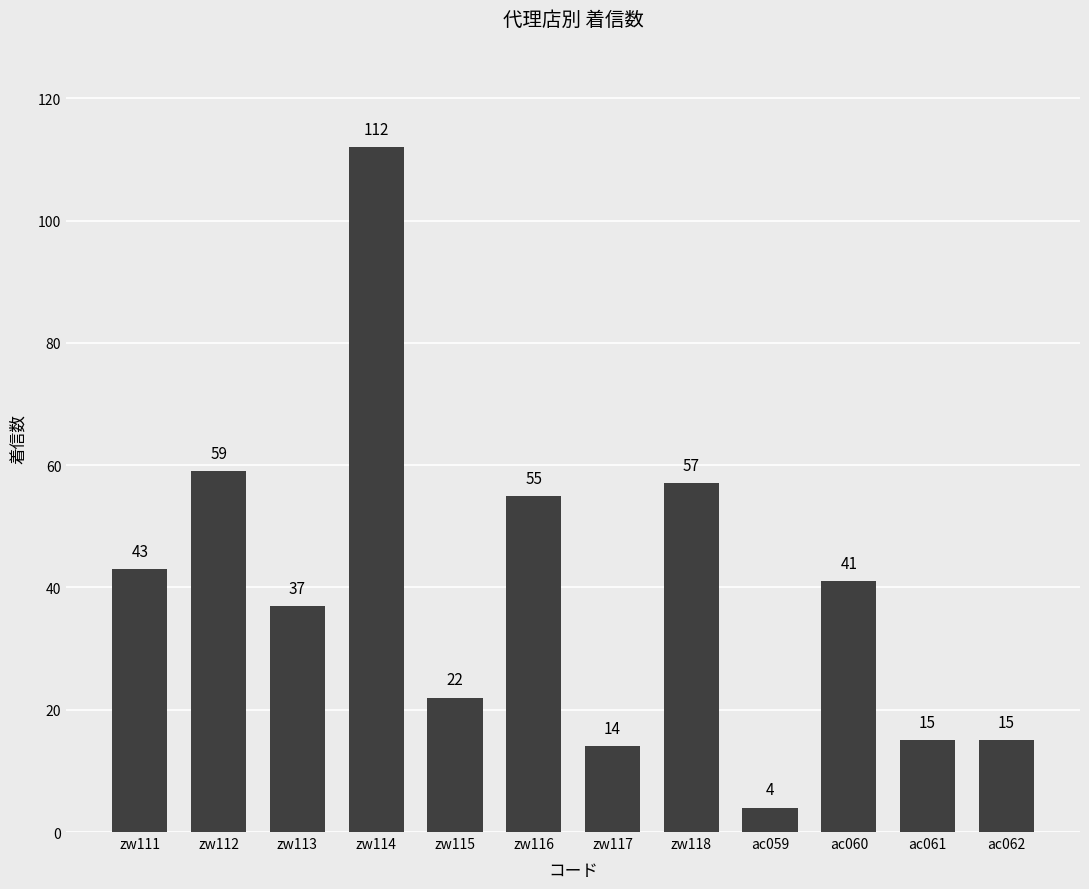

Does the chart contain stacked bars?

No